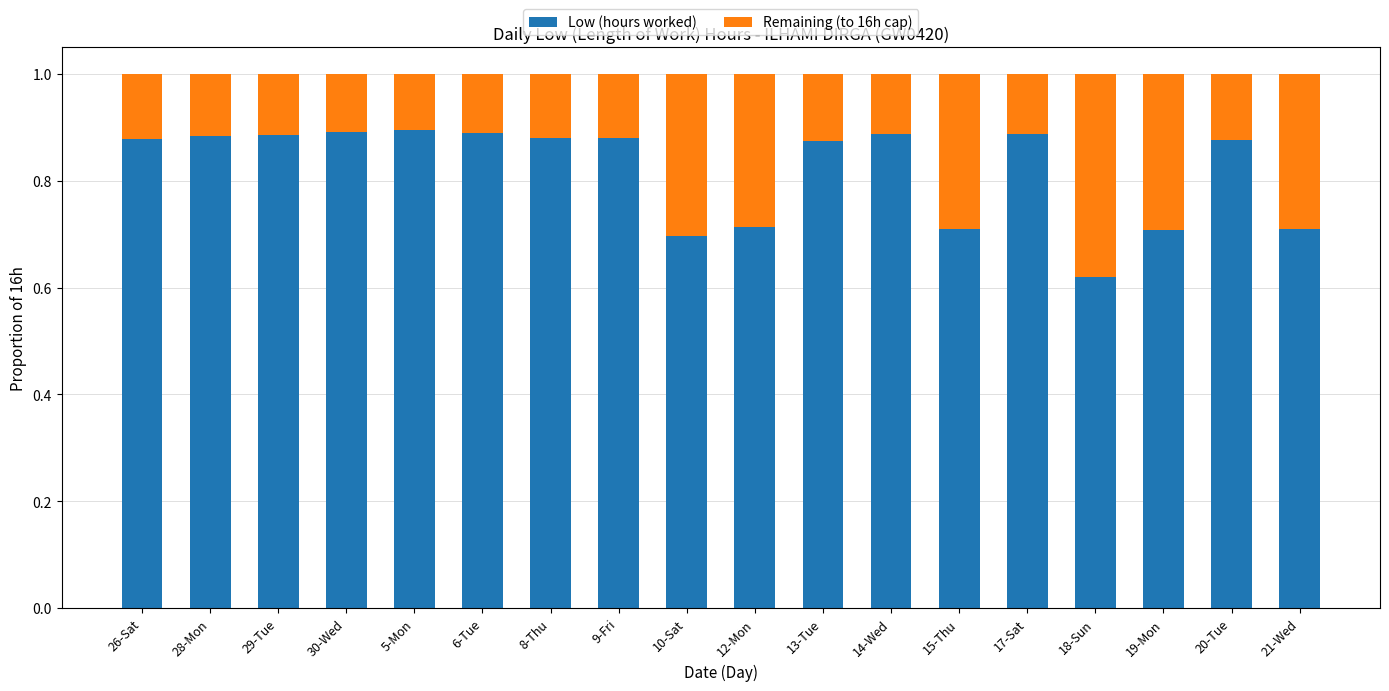

At which label is Low (hours worked) closest to 0?

18-Sun